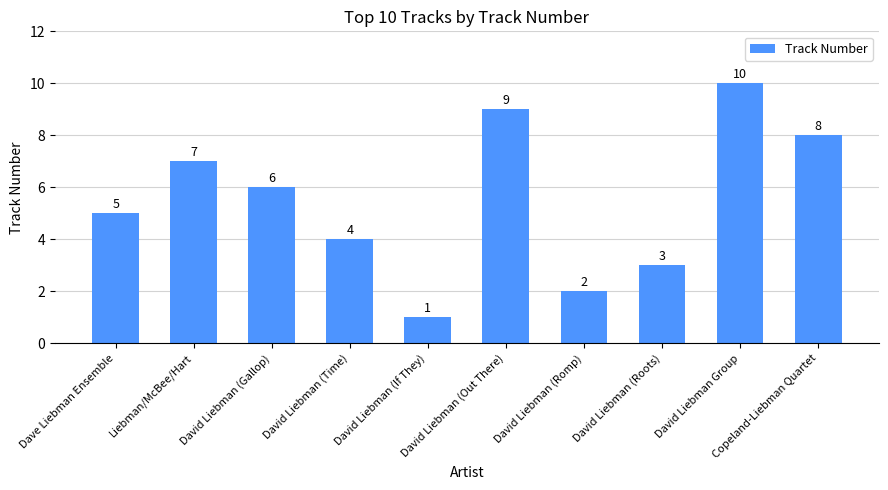

What is the sum of the values at David Liebman (Roots) and David Liebman (Time)?

7